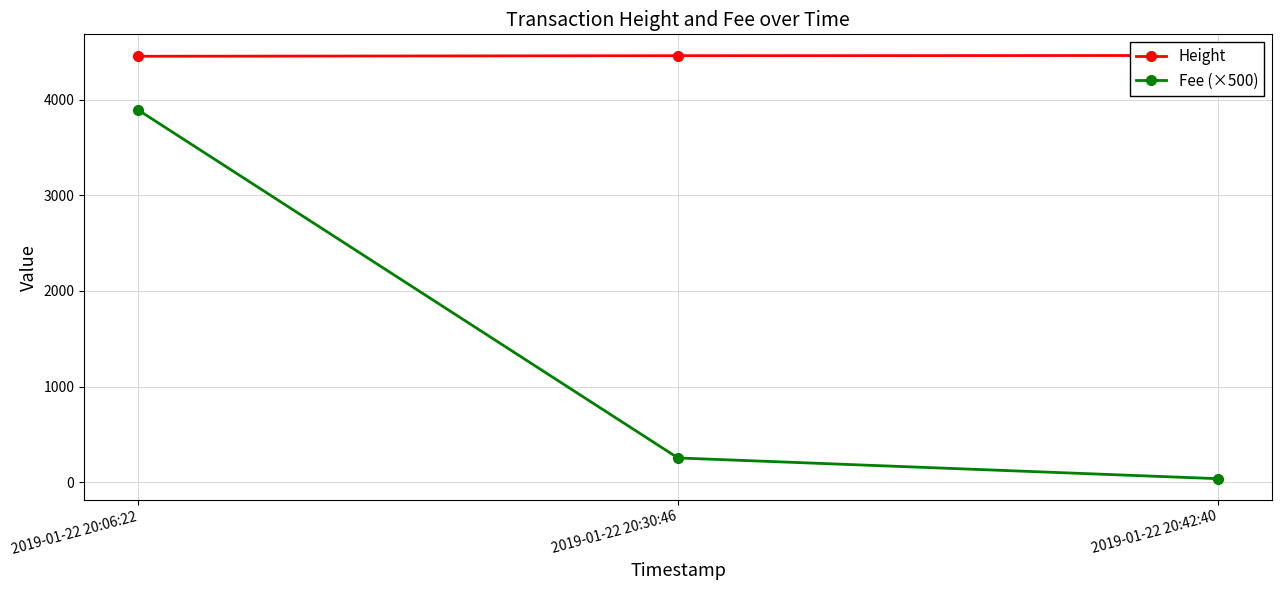

The Fee (×500) series shows 36.8 at 2019-01-22 20:42:40. True or false?

True